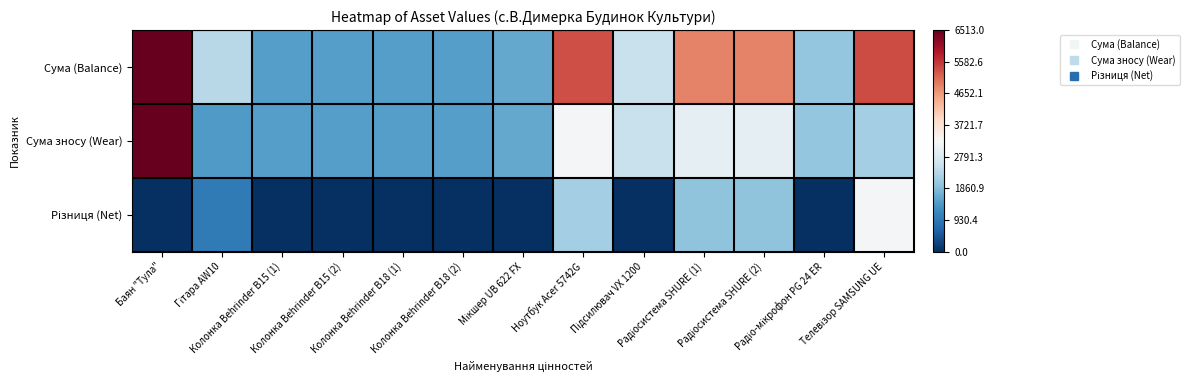

At which category does the chart reach its peak across all series?

Баян "Тула"